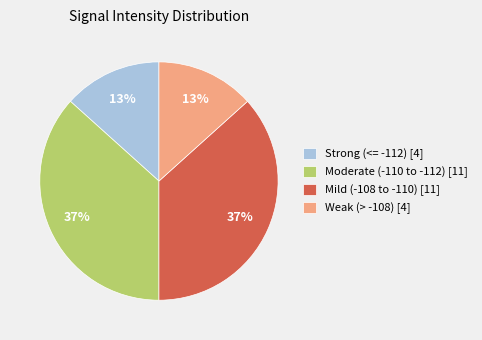

The Mild (-108 to -110) [11] slice represents 31% of the pie. True or false?

False